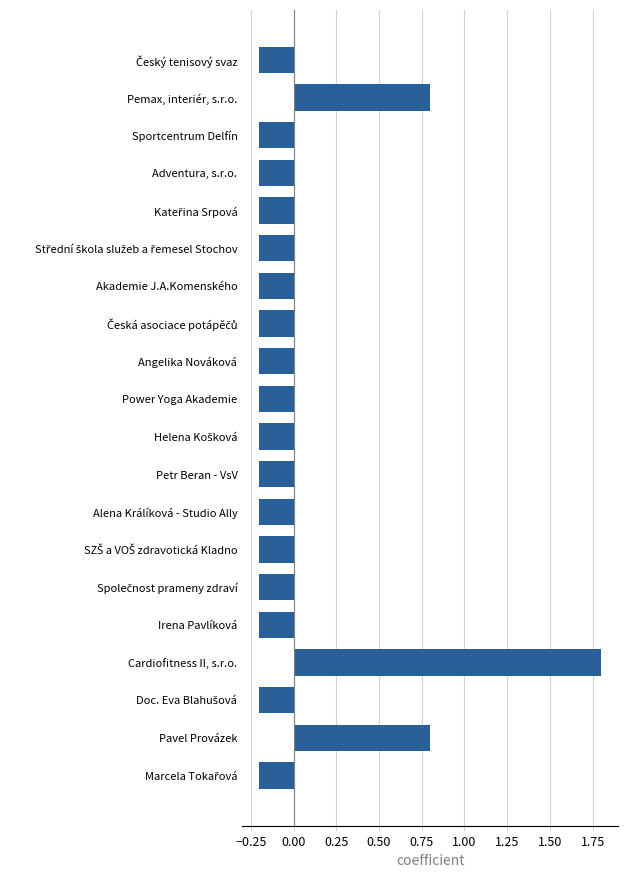

What is the difference between the maximum and minimum values?

2.0